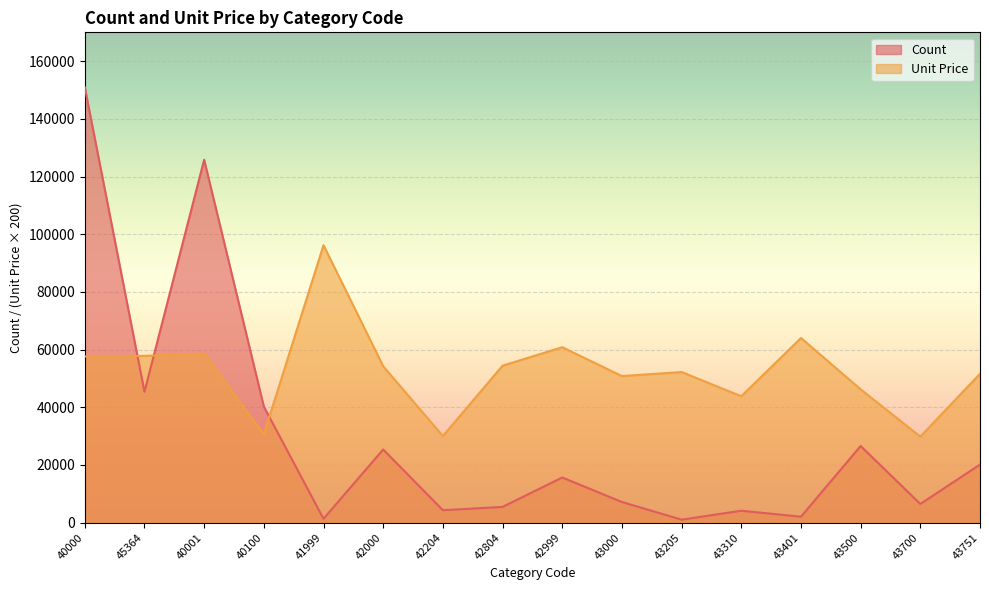

At which label is Unit Price closest to 63000?

43401